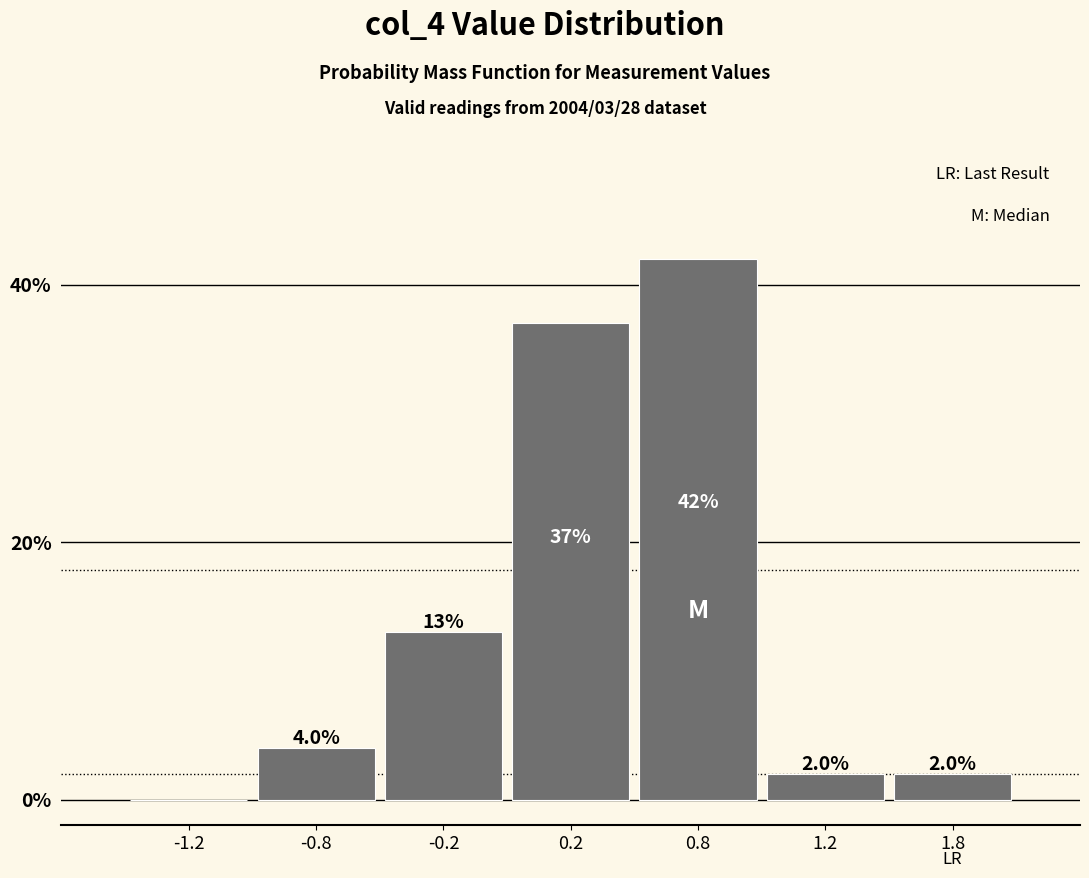

Reading left to right, transcribe all the data shown in this chart.

-1.2=0	-0.8=4	-0.2=13	0.2=37	0.8=42	1.2=2	1.8=2